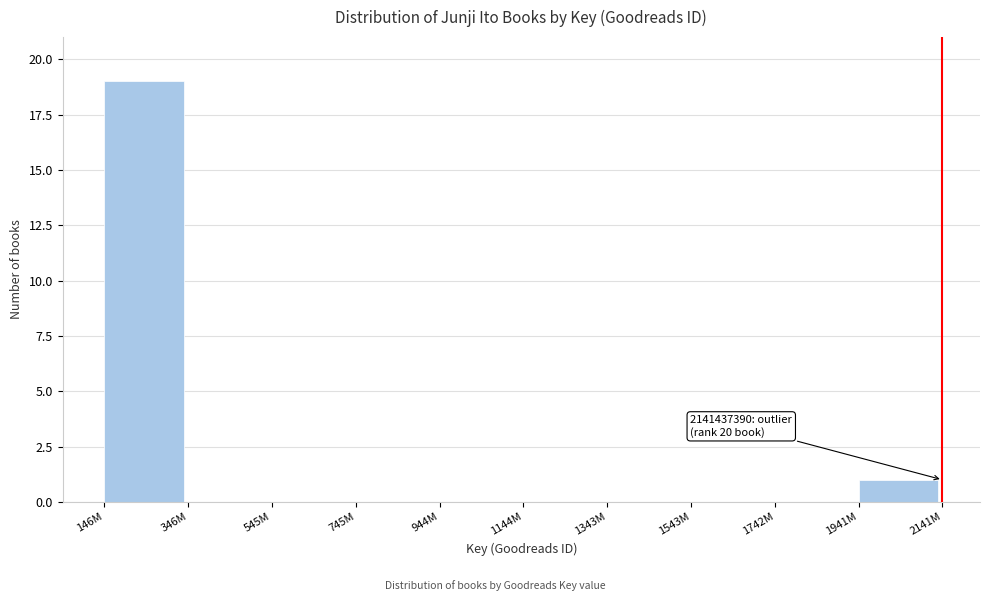

Reading left to right, what are all the values shown in this chart?

146M=19	346M=0	545M=0	745M=0	944M=0	1144M=0	1343M=0	1543M=0	1742M=0	1941M=1